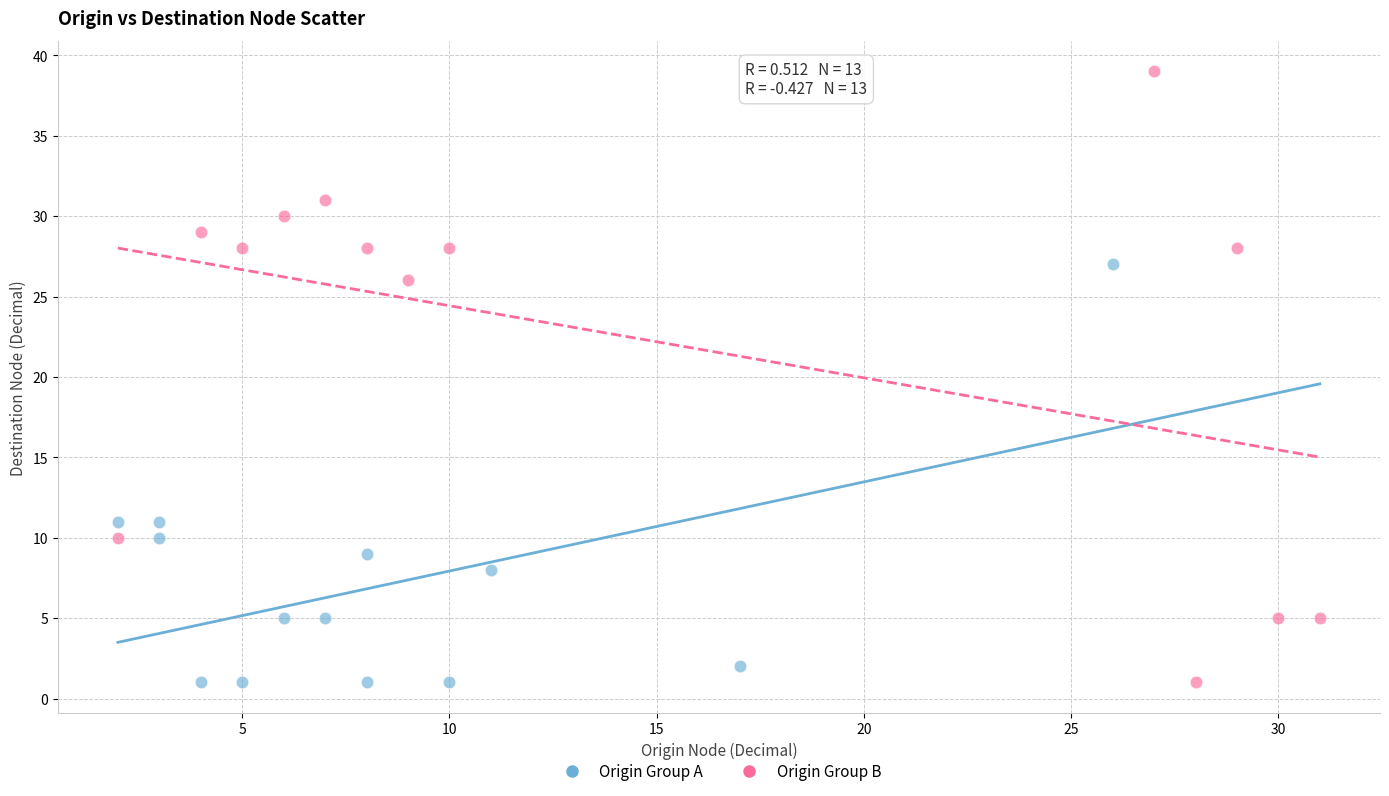

What are all the series names shown in the legend?

Origin Group A, Origin Group B